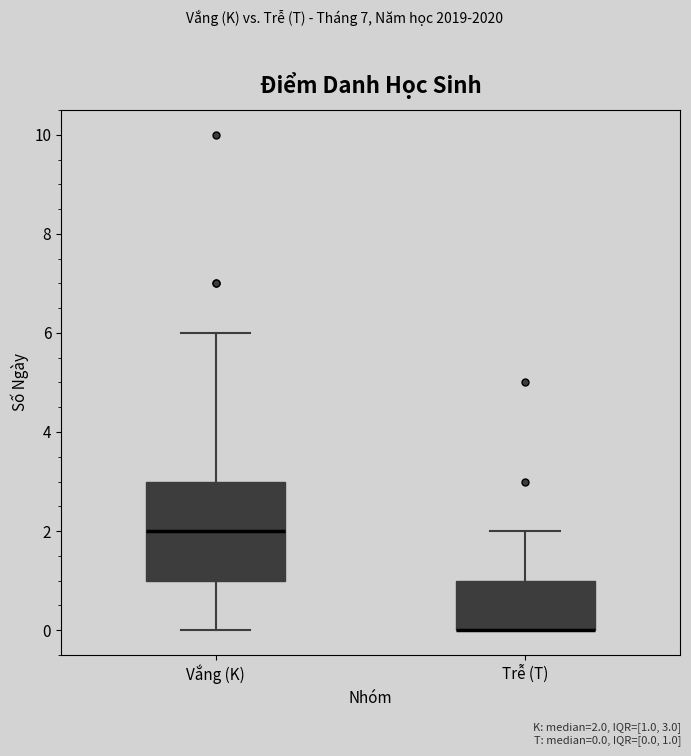

Reading left to right, transcribe this box plot: for each box, give where its median line is, the range the box spans, and where its two whiskers end, as read against the y-axis. The values are not printed on the chart, so give them approximately, as read against the axis.

Vắng (K): median 2, box 1 to 3, whiskers 0 to 6
Trễ (T): median 0 (drawn on the box's lower edge), box 0 to 1, whiskers 0 to 2